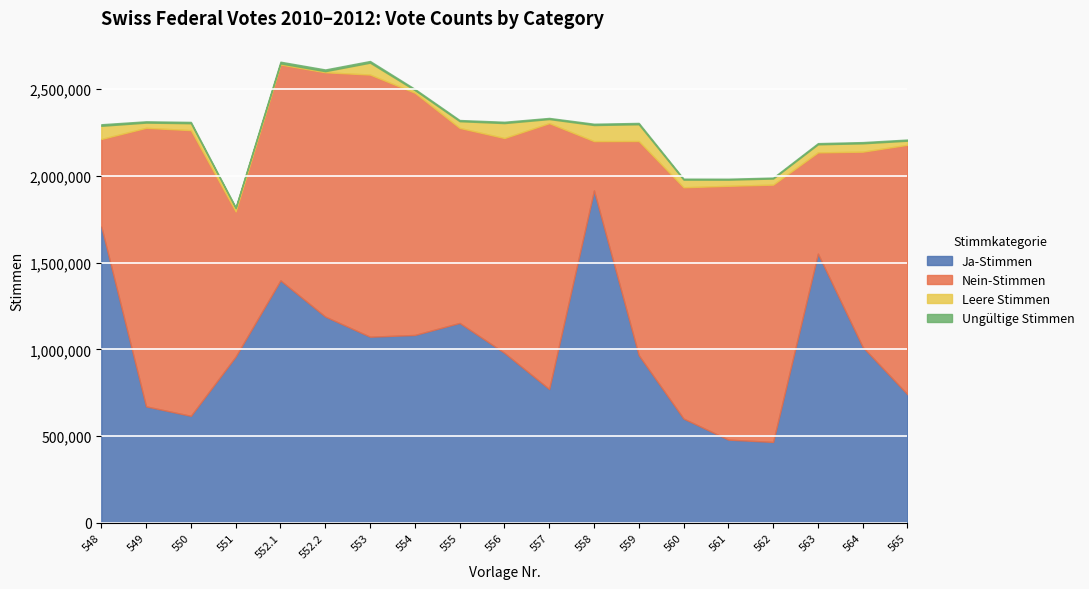

How many values in the Ungültige Stimmen series are below 7044?

9